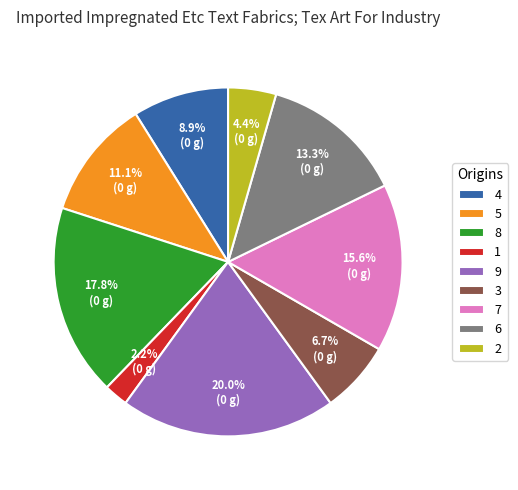

Do 4 and 9 together represent more than half of the pie?

No